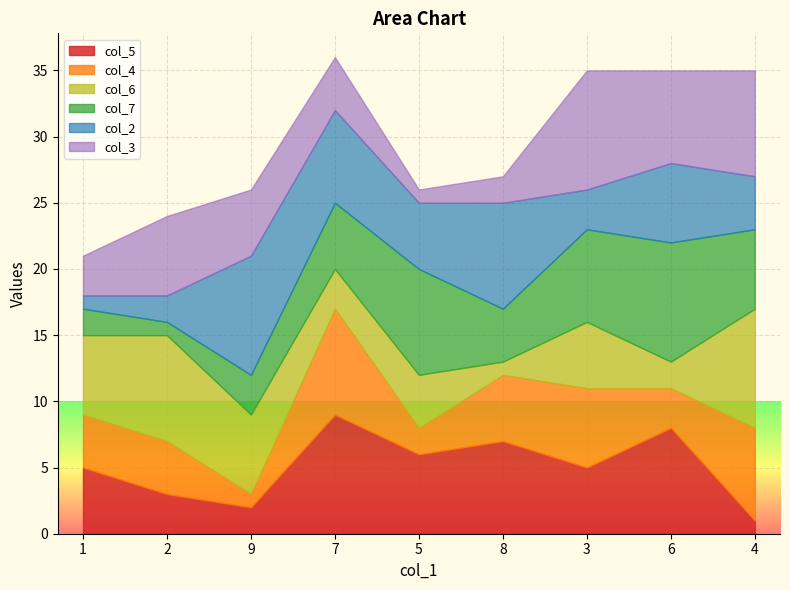

The value of col_5 at 7 is 9. True or false?

True